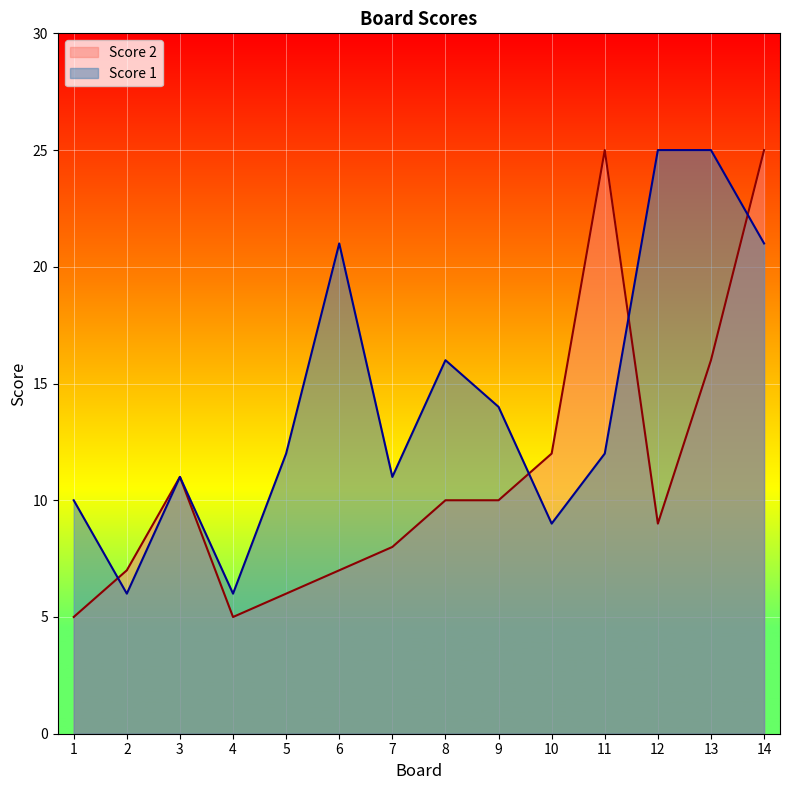

At 14, list the series in order from largest to smallest.

Score 2, Score 1